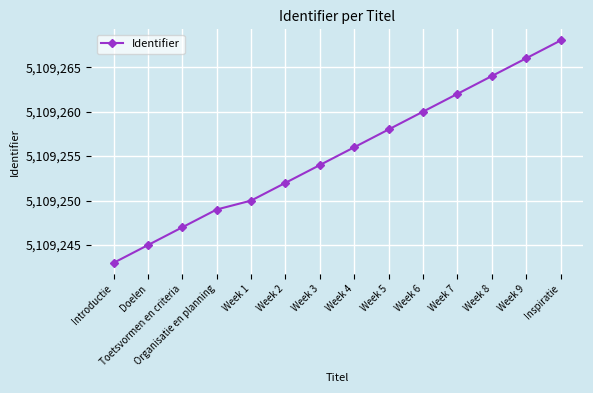

The value at Introductie is 7315055. True or false?

False